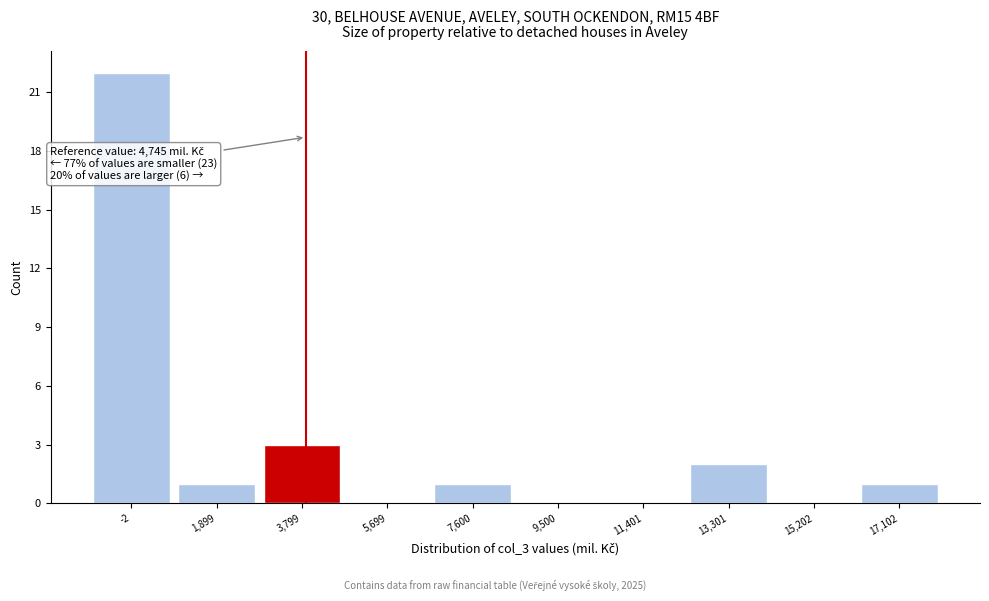

Reading left to right, transcribe all the data shown in this chart.

-2=22	1,899=1	3,799=3	5,699=0	7,600=1	9,500=0	11,401=0	13,301=2	15,202=0	17,102=1